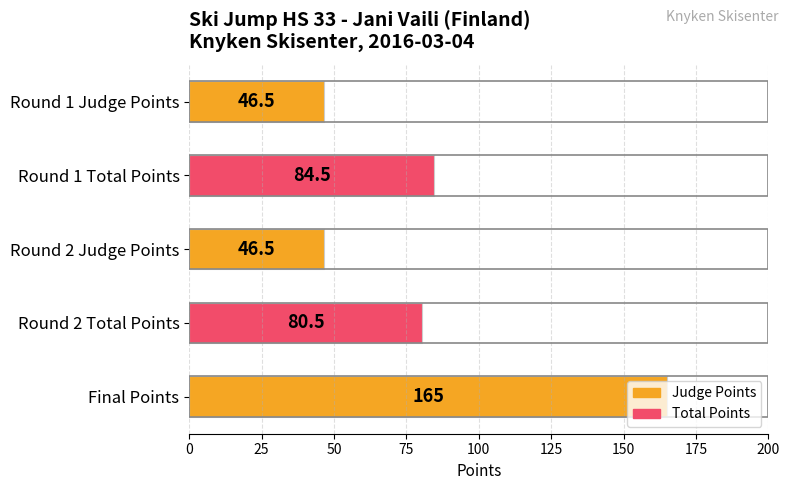

Where is the data nearest to the value 105?

Round 1 Total Points